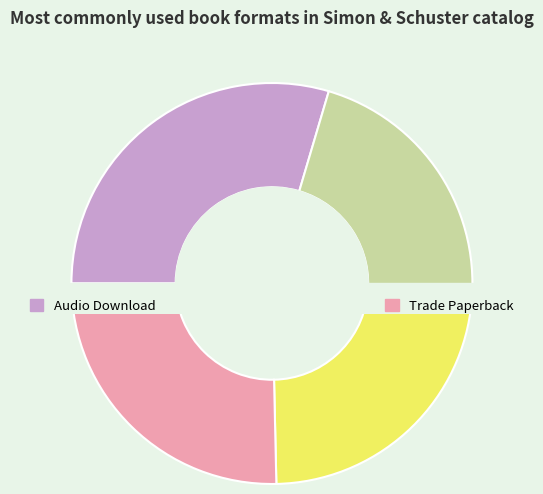

What portion of the pie excludes Hardcover?

77.5%